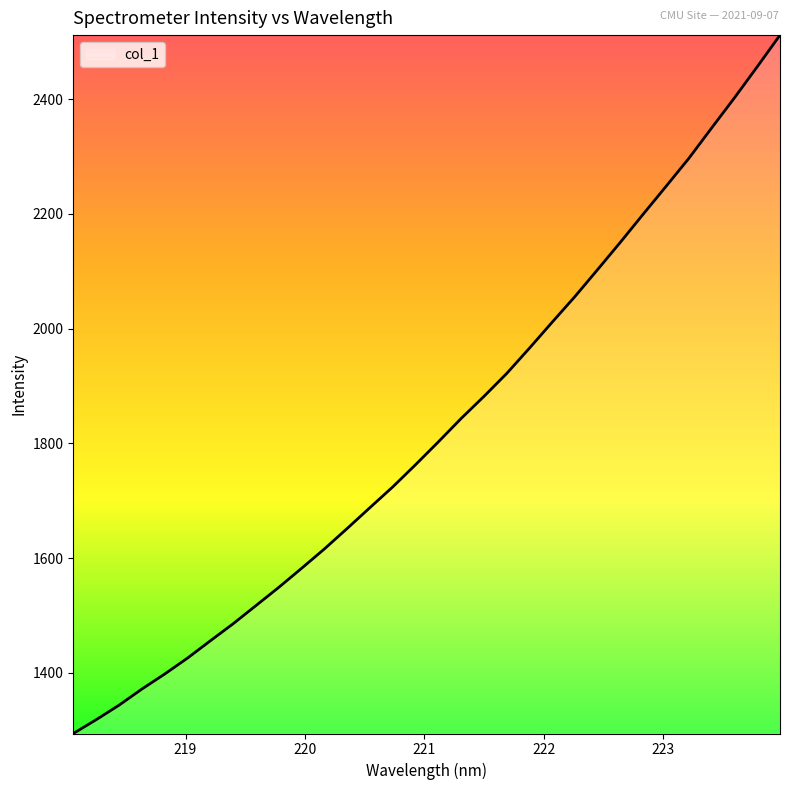

What is the average value?

1824.3